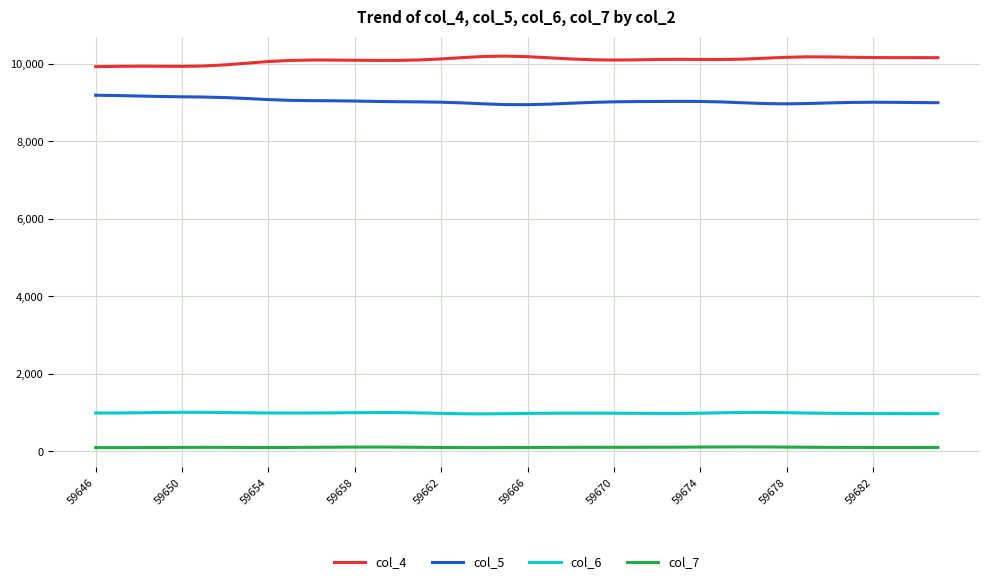

Rank the series by their maximum value, from lowest to highest.

col_7, col_6, col_5, col_4